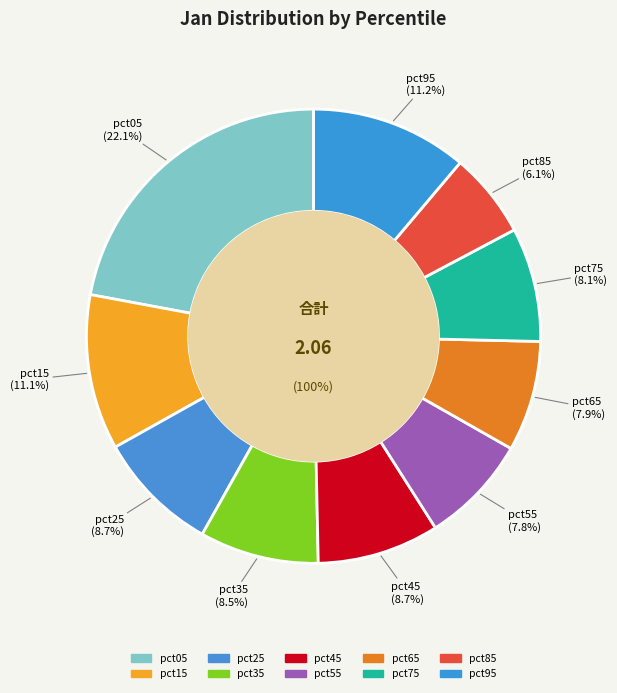

What percentage is the pct95 slice, to the nearest percent?

11%